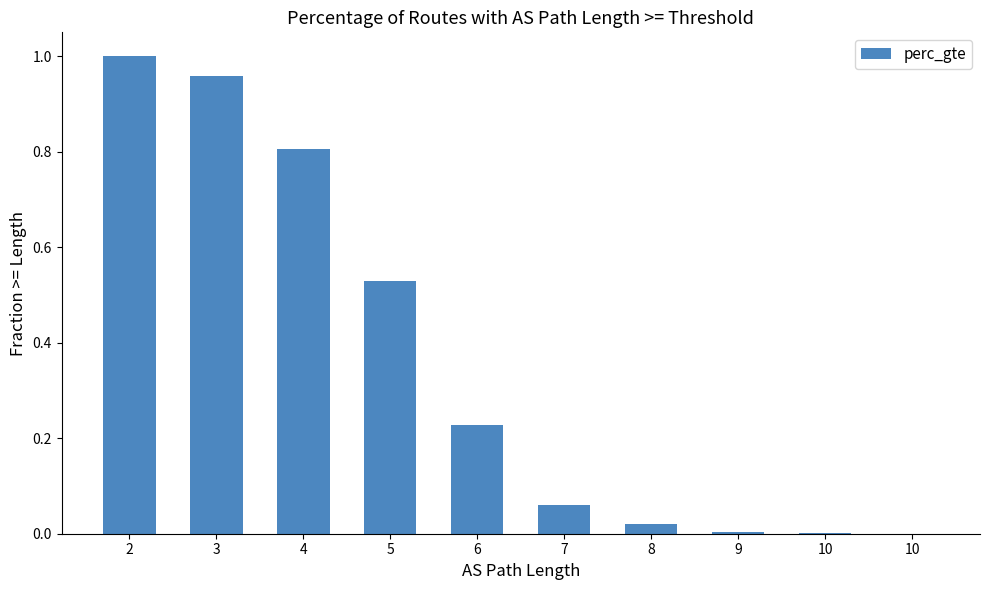

Reading right to left, transcribe all the data shown in this chart.

10=0.0	10=0.0	9=0.0	8=0.0	7=0.1	6=0.2	5=0.5	4=0.8	3=1.0	2=1.0